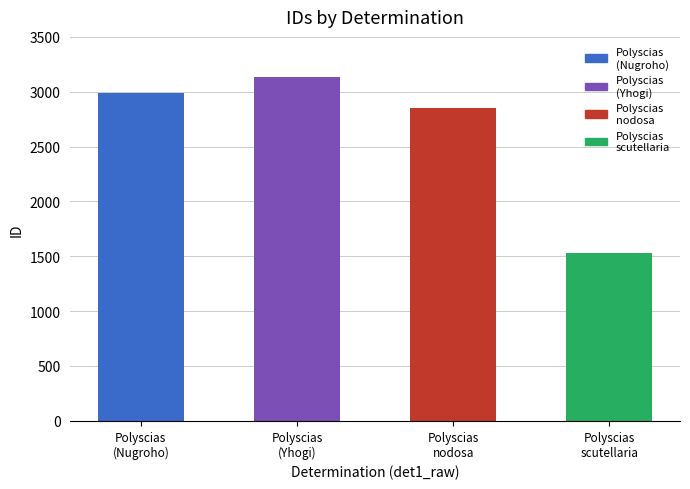

Reading left to right, list all the values displayed in this chart.

Polyscias
(Nugroho)=2986	Polyscias
(Yhogi)=3133	Polyscias
nodosa=2853	Polyscias
scutellaria=1528